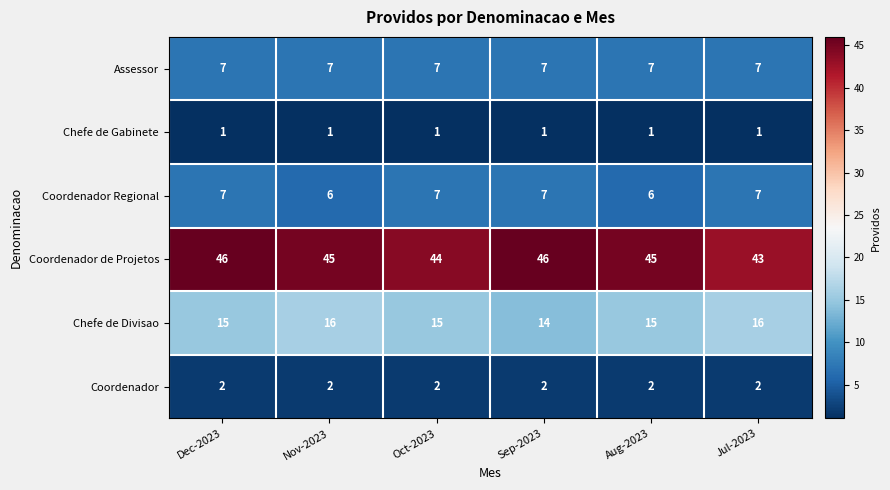

What is the total value across all series at Dec-2023?

78